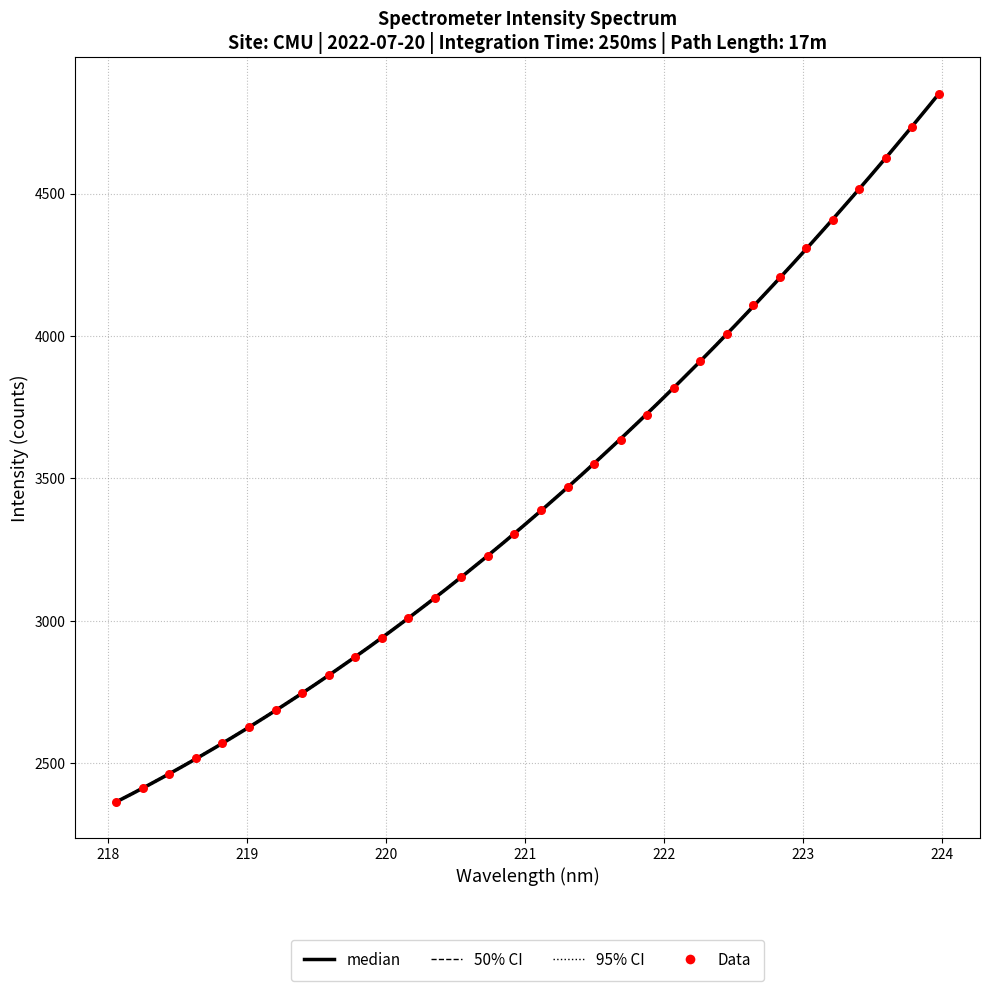

Which has a higher value, 223.408 or 222.6447?

223.408